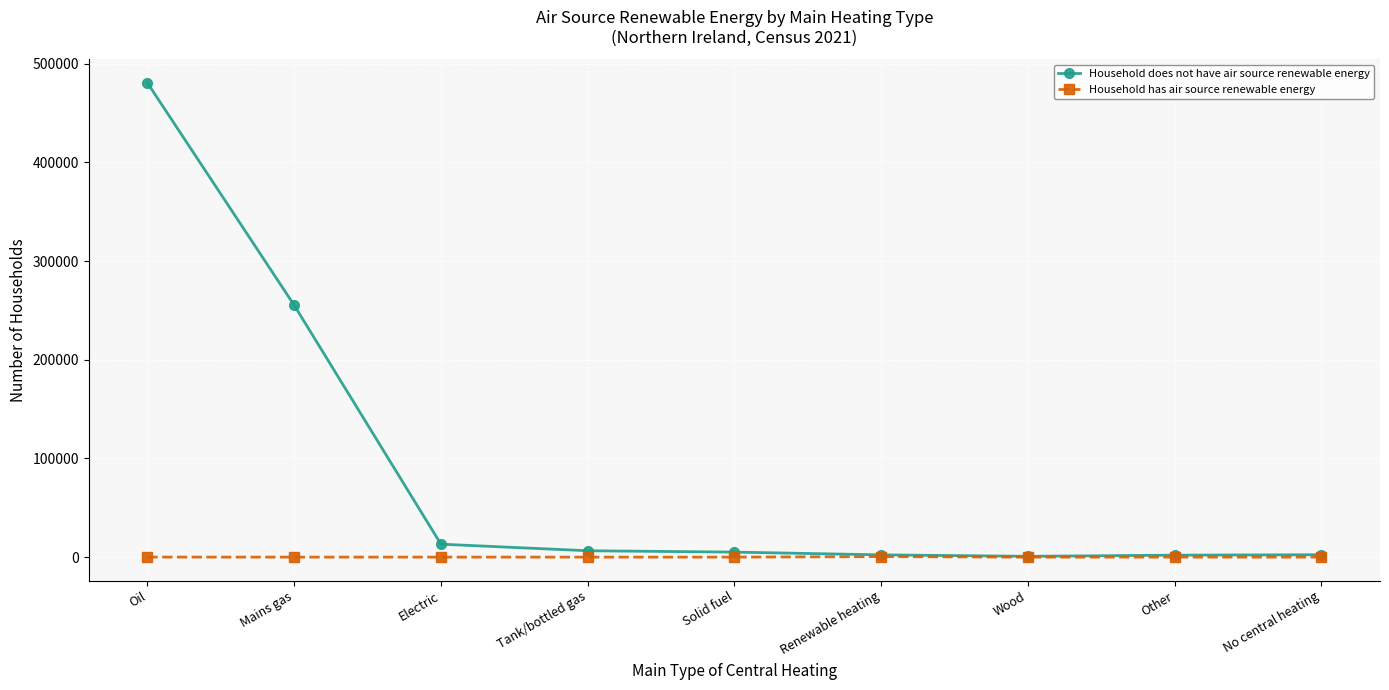

What are all the series names shown in the legend?

Household does not have air source renewable energy, Household has air source renewable energy